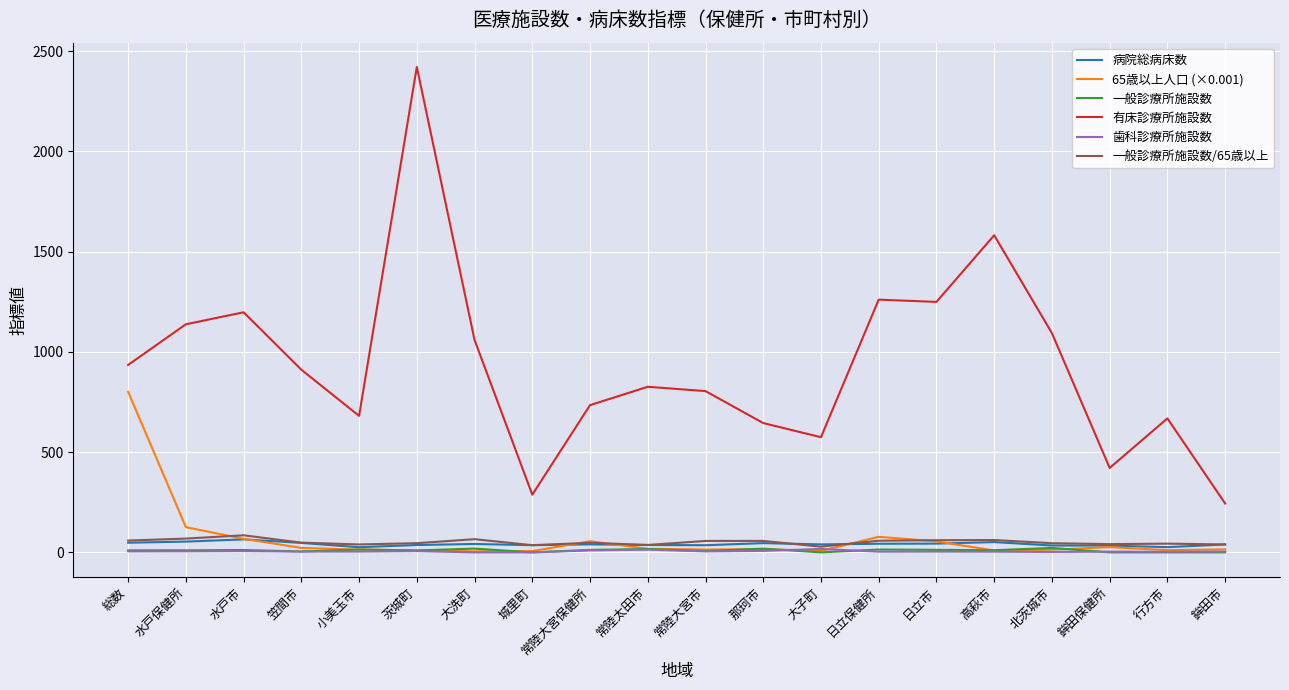

True or false: 歯科診療所施設数 has a value of 0.0 at 城里町.

True